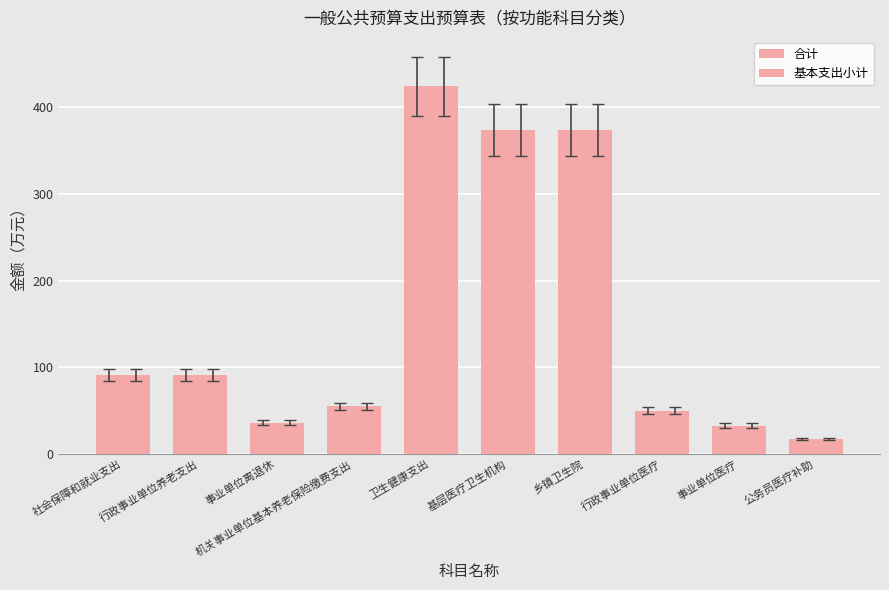

How many groups of bars are there?

10